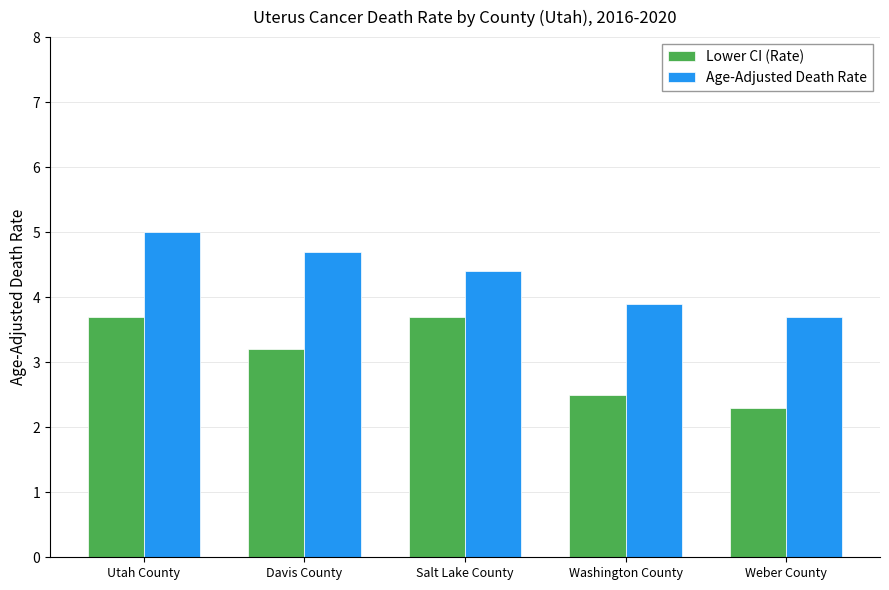

What position from the right is Weber County?

1